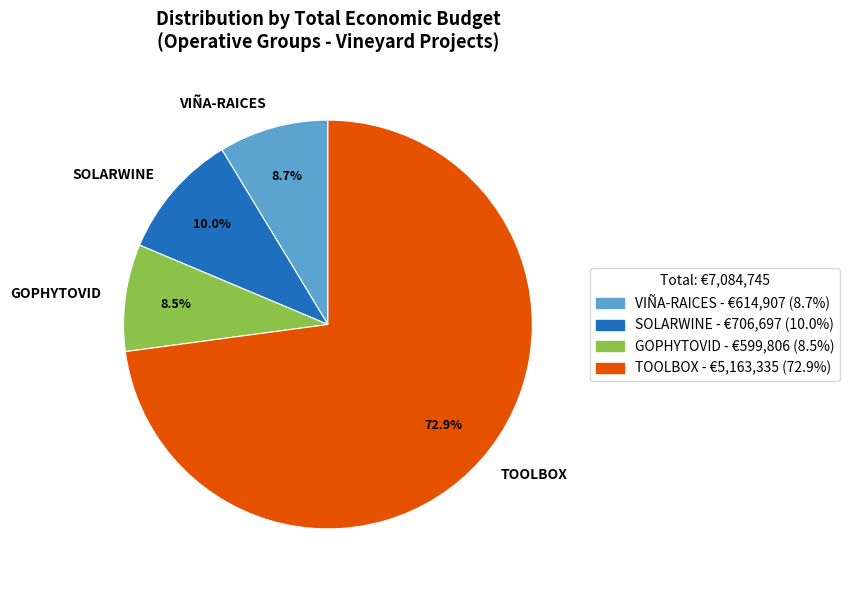

Do TOOLBOX and SOLARWINE together represent more than half of the pie?

Yes